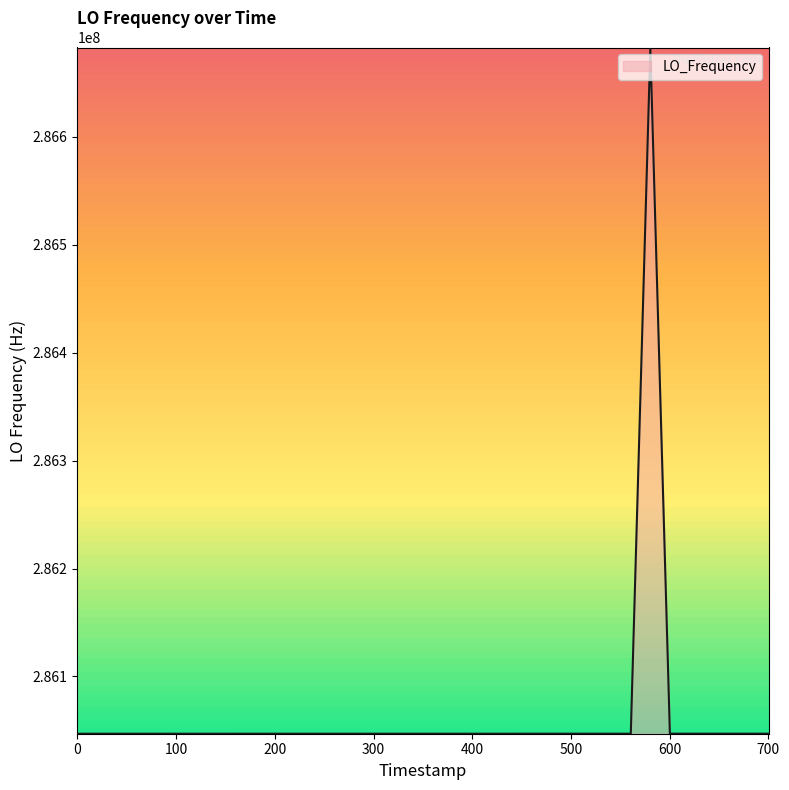

What is the smallest value displayed?

286046983.7